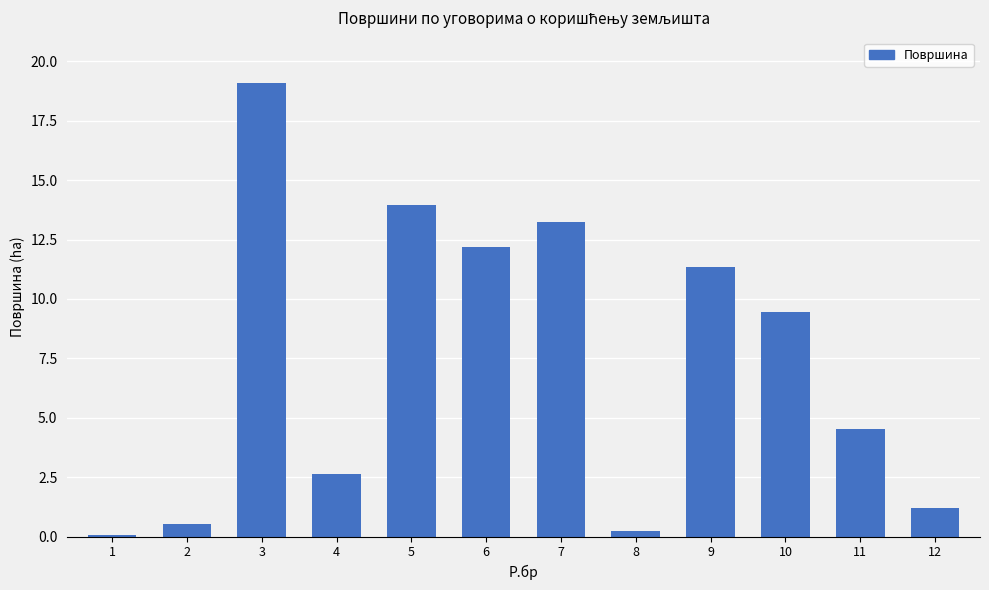

Are the bars grouped side by side (vs. stacked)?

No